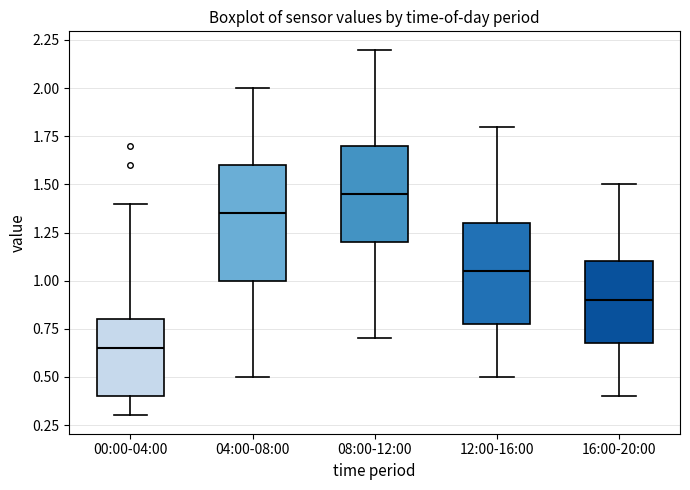

Reading left to right, transcribe this box plot: for each box, give where its median line is, the range the box spans, and where its two whiskers end, as read against the y-axis. The values are not printed on the chart, so give them approximately, as read against the axis.

00:00-04:00: median 0.65, box 0.40 to 0.80, whiskers 0.30 to 1.40
04:00-08:00: median 1.35, box 1.00 to 1.60, whiskers 0.50 to 2.00
08:00-12:00: median 1.45, box 1.20 to 1.70, whiskers 0.70 to 2.20
12:00-16:00: median 1.05, box 0.80 to 1.30, whiskers 0.50 to 1.80
16:00-20:00: median 0.90, box 0.70 to 1.10, whiskers 0.40 to 1.50